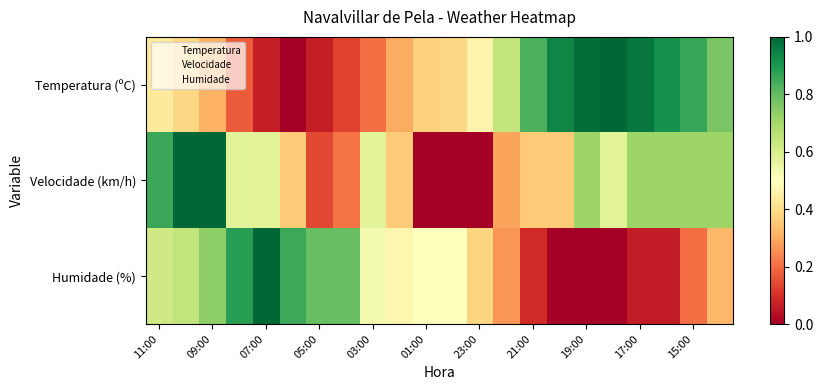

What is the greatest value displayed?

1.0